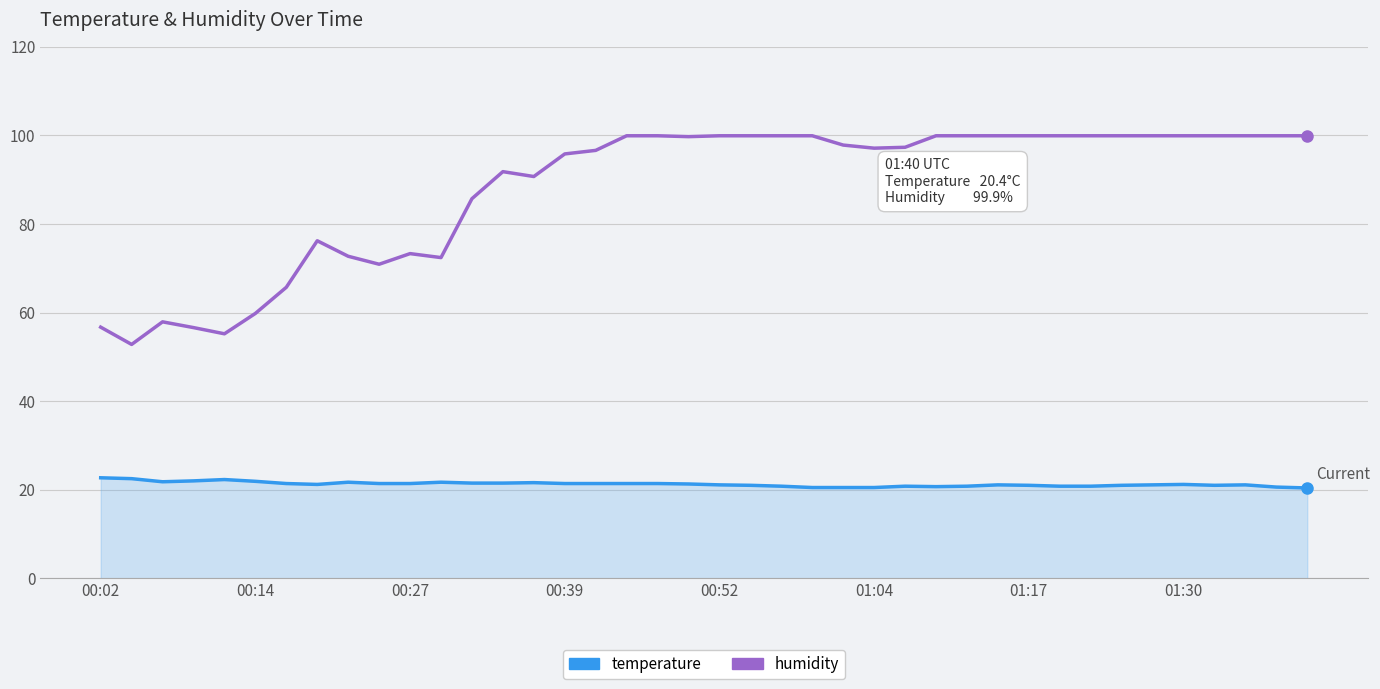

True or false: temperature and humidity cross at least once.

False